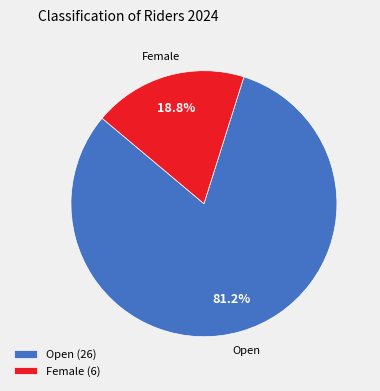

Count the number of slices in the pie.

2